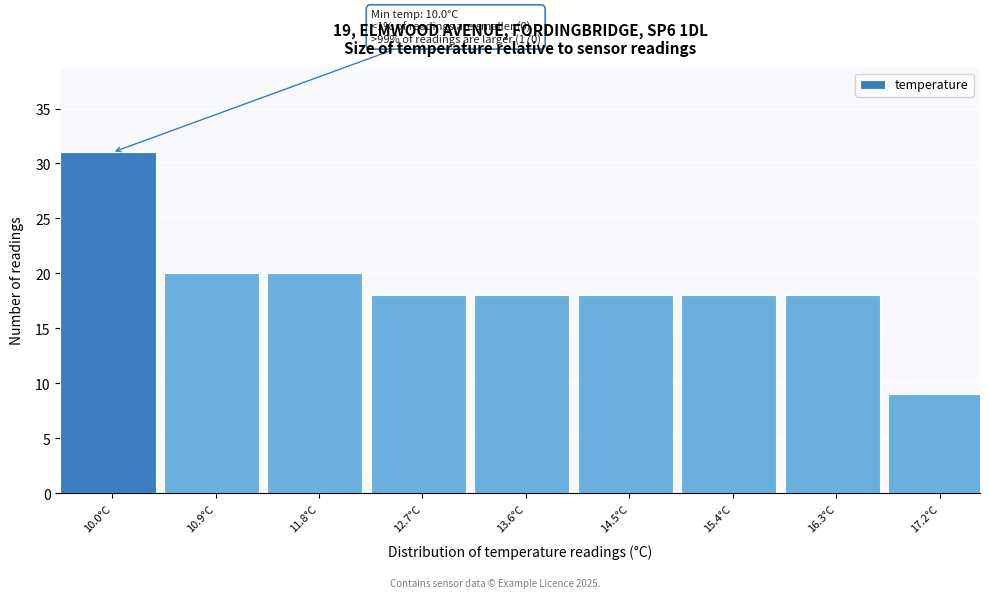

Reading left to right, transcribe all the data shown in this chart.

10.0°C=31	10.9°C=20	11.8°C=20	12.7°C=18	13.6°C=18	14.5°C=18	15.4°C=18	16.3°C=18	17.2°C=9